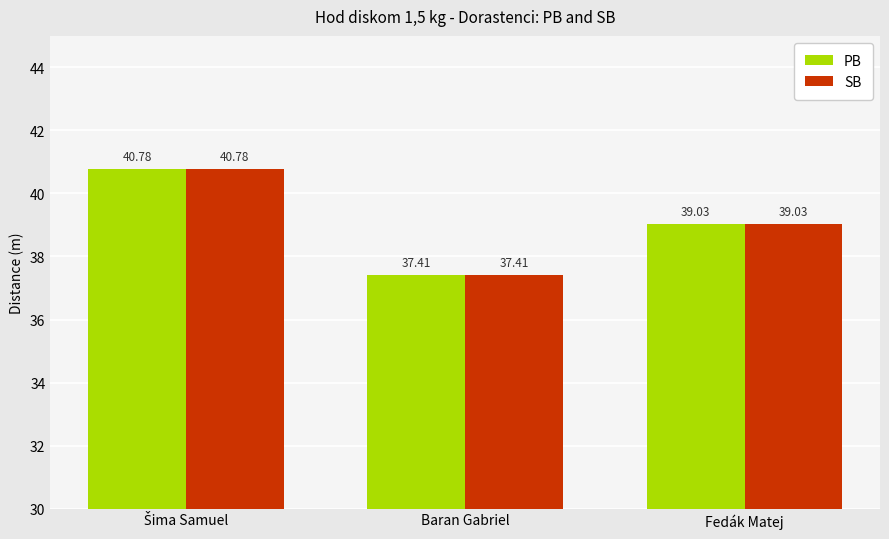

What is the average value of the PB series?

39.1